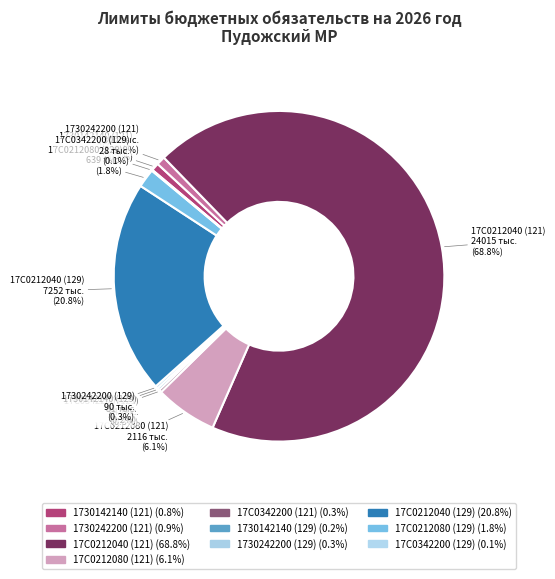

What portion of the pie excludes 1730142140 (121)?

99.2%